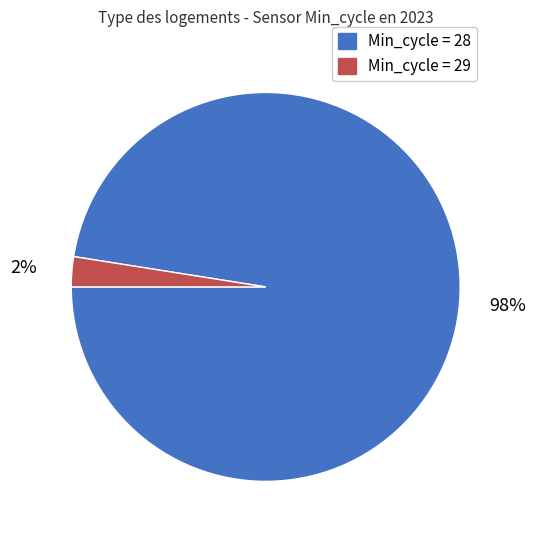

Is there a majority slice in this chart?

Yes